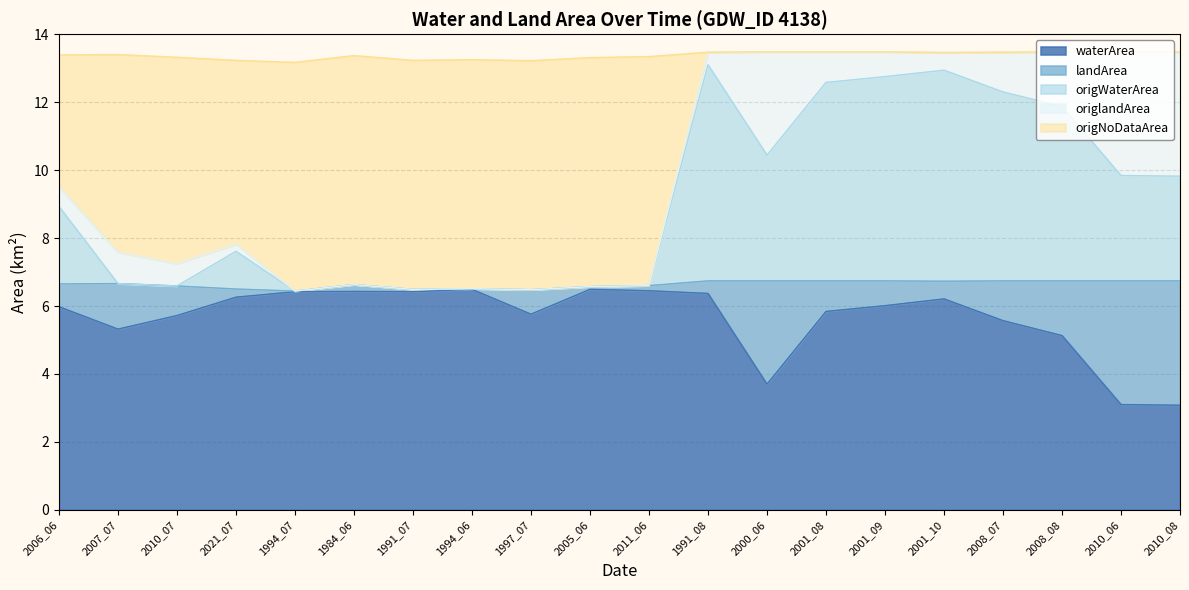

What is the total value across all series at 1997_07?

13.2